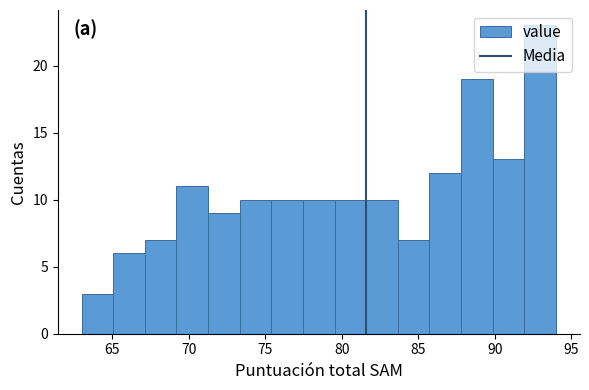

Reading left to right, list every bar in this chart as the range it spans on the x-axis followed by its height. Neither the bar edges nor the heights are printed on the chart, so give them approximately, as read against the axes.

63.0 to 65.0: 3
65.0 to 67.0: 6
67.0 to 69.0: 7
69.0 to 71.5: 11
71.5 to 73.5: 9
73.5 to 75.5: 10
75.5 to 77.5: 10
77.5 to 79.5: 10
79.5 to 81.5: 10
81.5 to 83.5: 10
83.5 to 85.5: 7
85.5 to 88.0: 12
88.0 to 90.0: 19
90.0 to 92.0: 13
92.0 to 94.0: 23